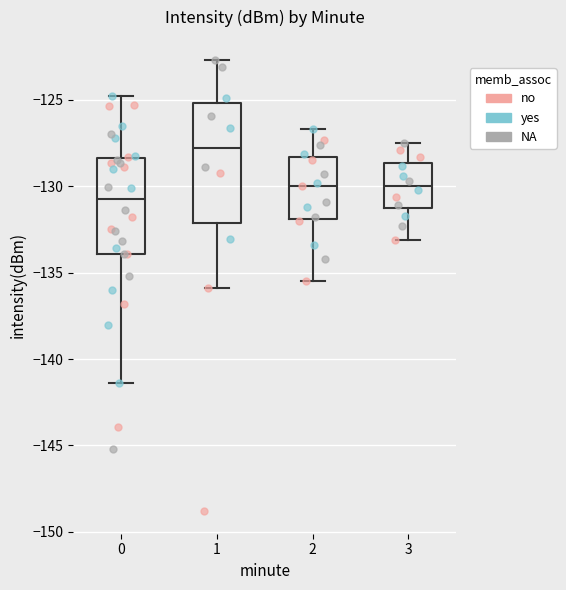

Where is the upper edge of the box at x = 0 on the y-axis? The values are not printed on the chart, so give them approximately, as read against the axis.

-128.5